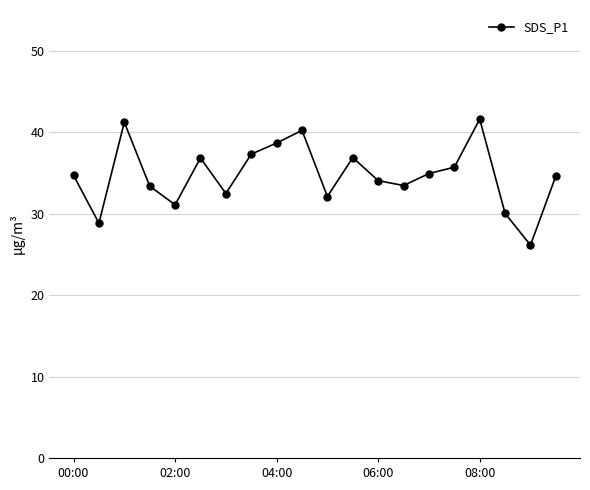

What is the average value?

34.7